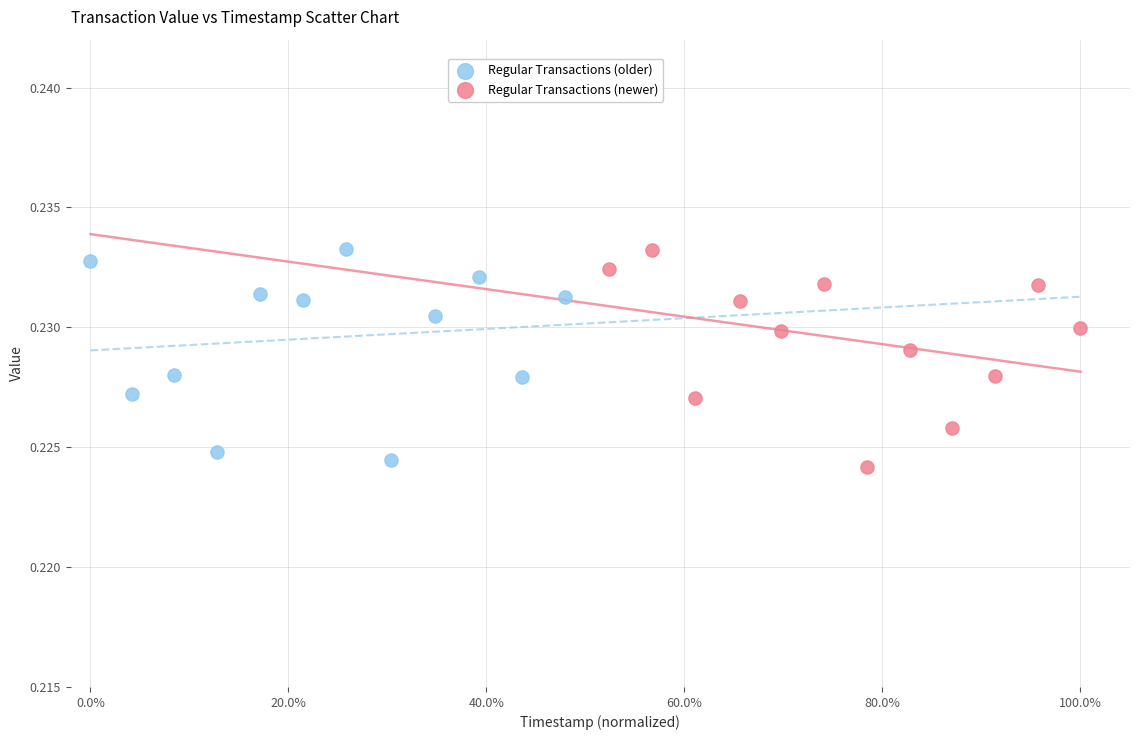

What are all the series names shown in the legend?

Regular Transactions (older), Regular Transactions (newer)